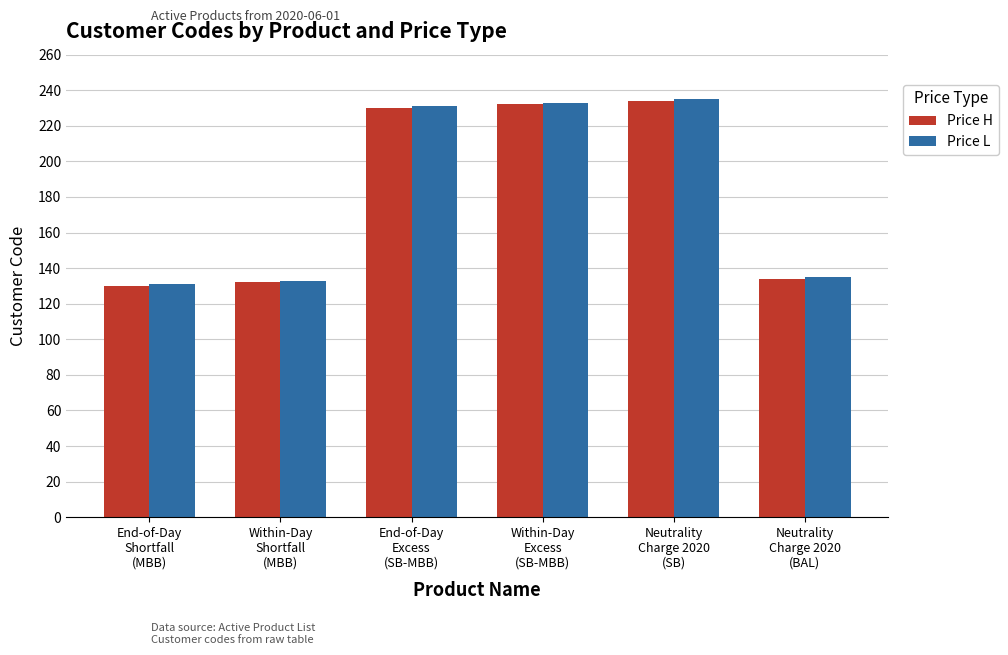

What is the difference between the maximum and minimum values in the Price L series?

104